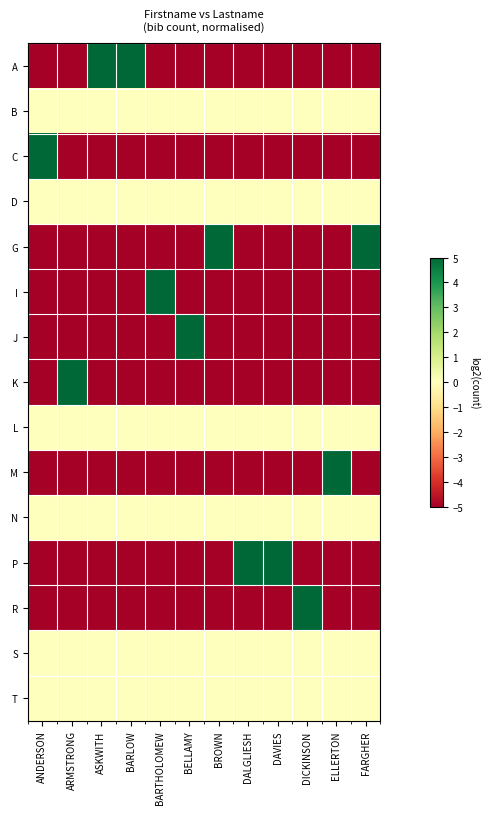

What is the total value across all series at DALGLIESH?

-35